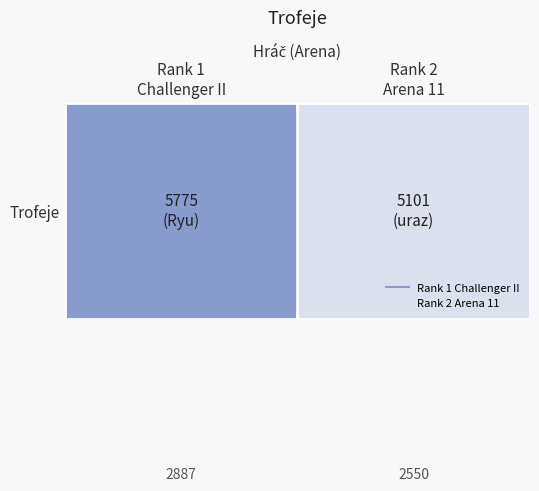

Is it true that the value at Rank 1
Challenger II is 9304?

False